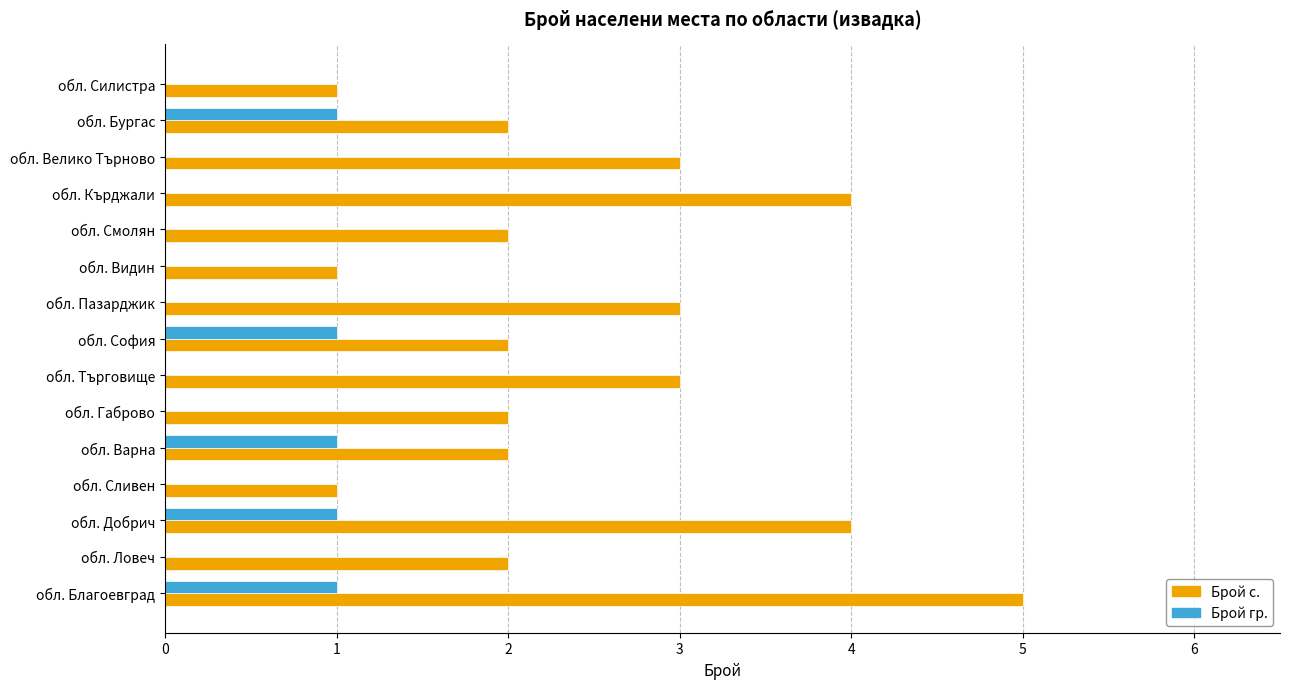

Read the Брой с. value at обл. Търговище.

3